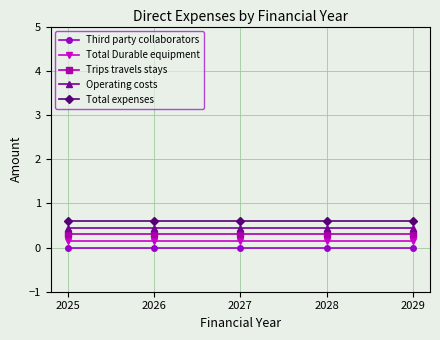

What is the difference between the highest and lowest values at 2029?

0.6